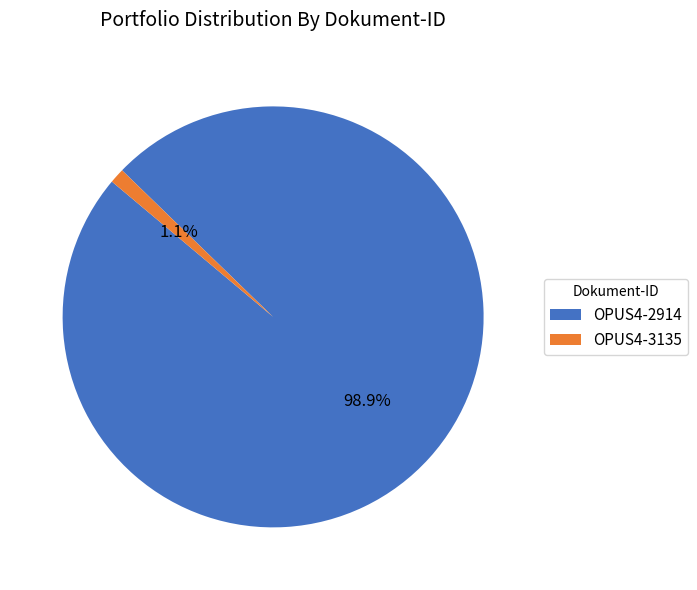

Count the number of slices in the pie.

2